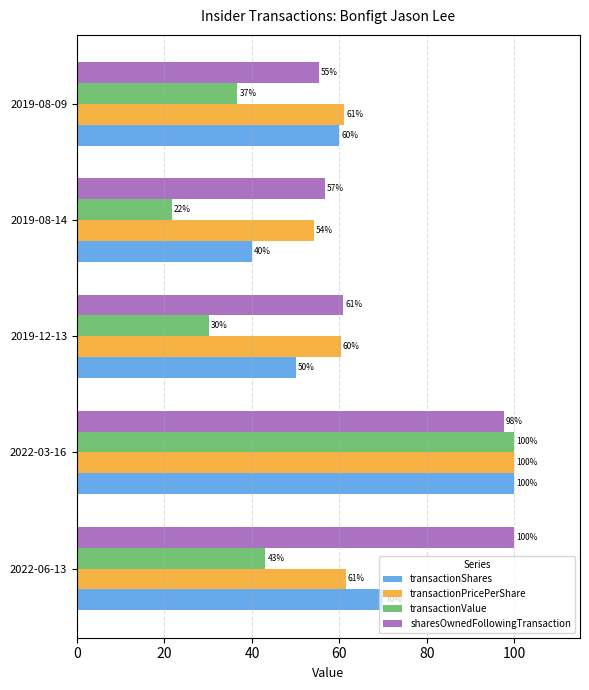

Which series has the largest range (max minus min)?

transactionValue